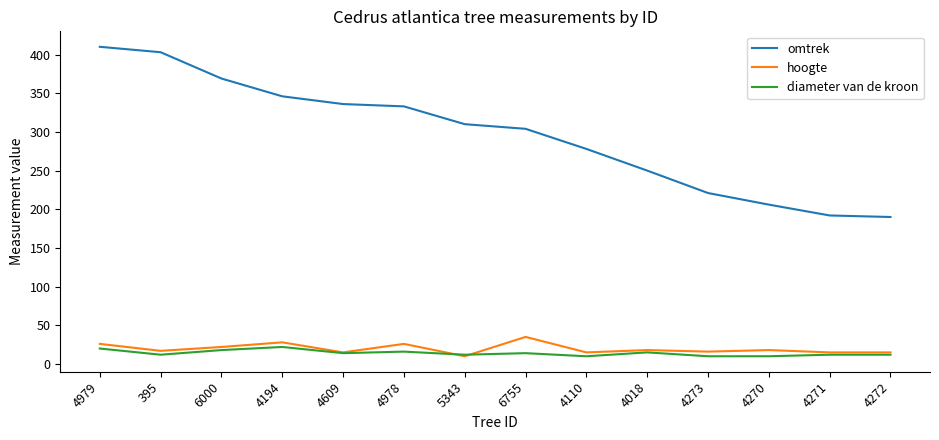

What is the greatest value displayed?

410